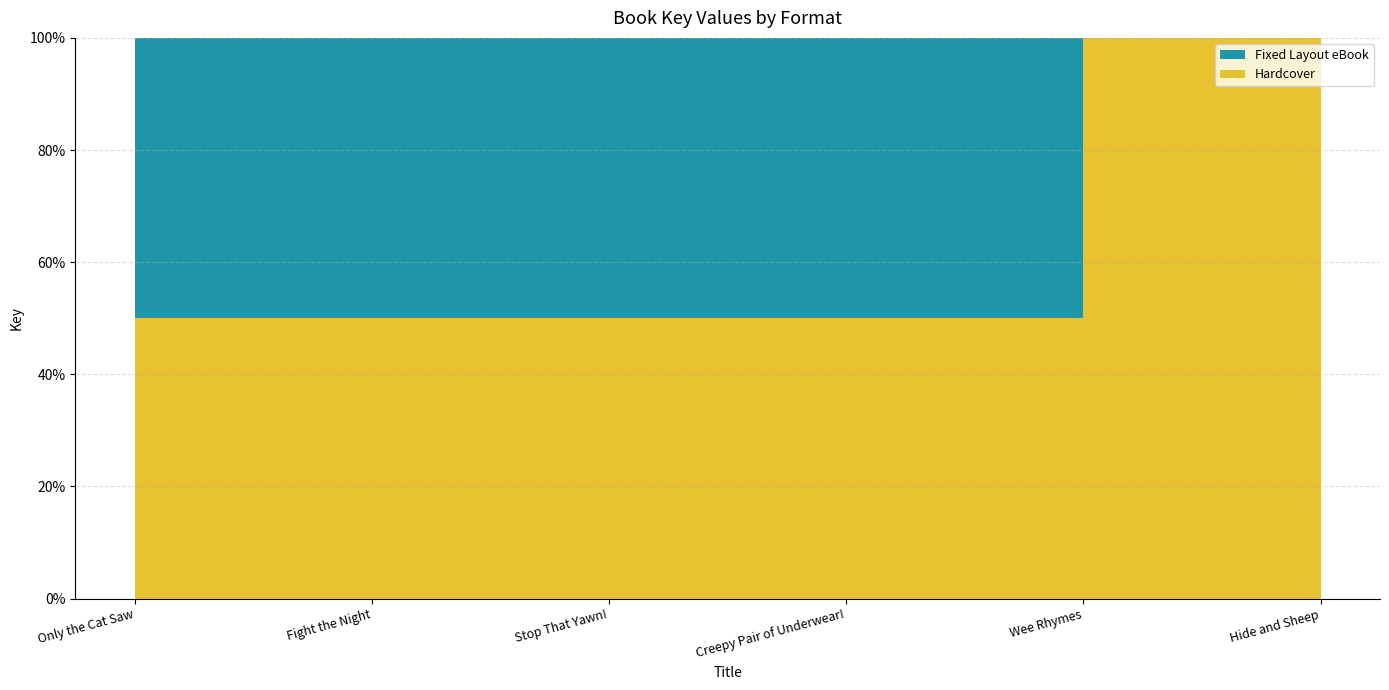

Reading left to right, extract all data points from this chart.

Hardcover: 560254998	152214404	483772957	68272632	44406515	37397785
Fixed Layout eBook: 560254998	152214404	483772957	68272632	0	37397785